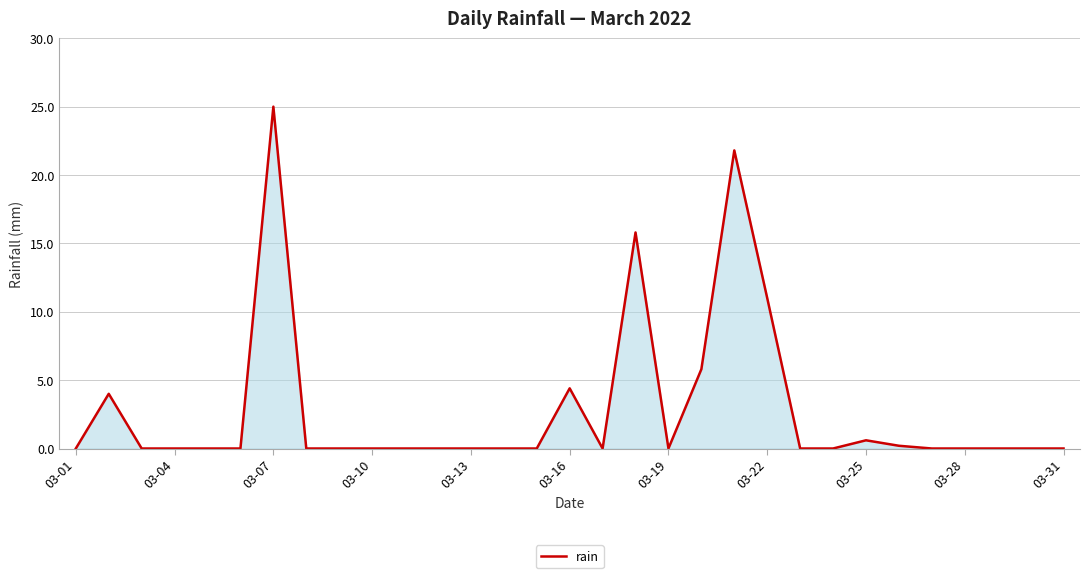

What is the greatest value displayed?

25.0